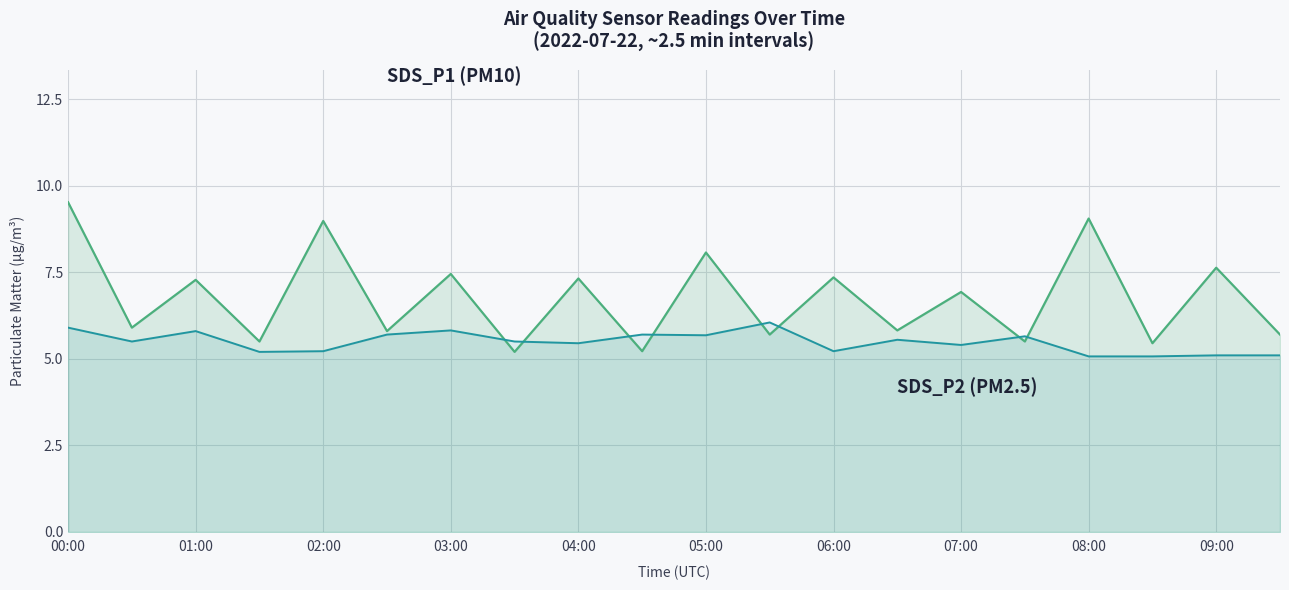

What is the spread (max minus min) of values at 07:00?

1.5